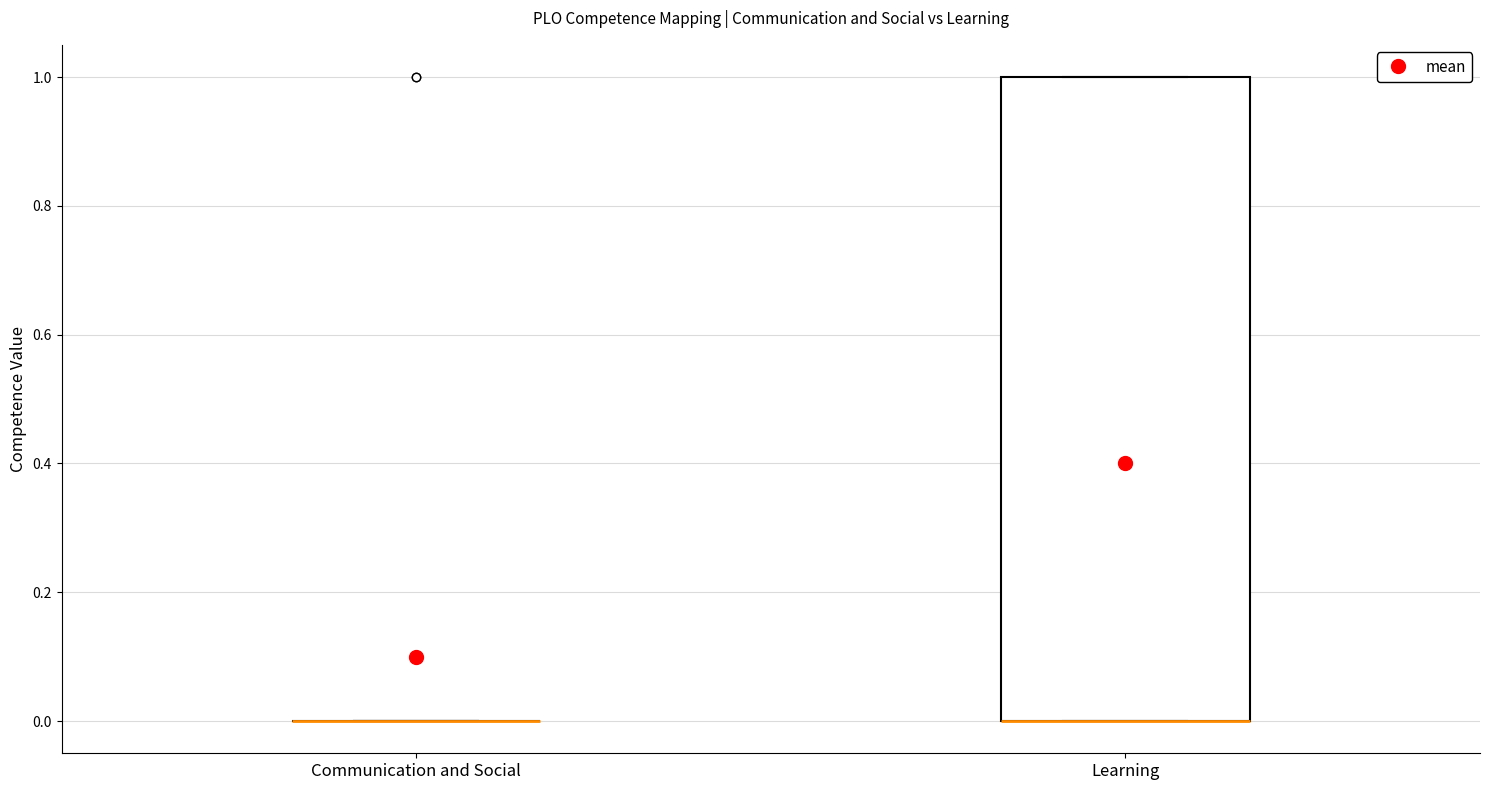

Reading left to right, read every box against the y-axis: the position of its median line, the range the box covers, and the ends of its whiskers. The values are not printed on the chart, so give them approximately, as read against the axis.

Communication and Social: box collapsed to a line at 0, whiskers 0 to 0
Learning: median 0 (drawn on the box's lower edge), box 0 to 1, whiskers 0 to 1